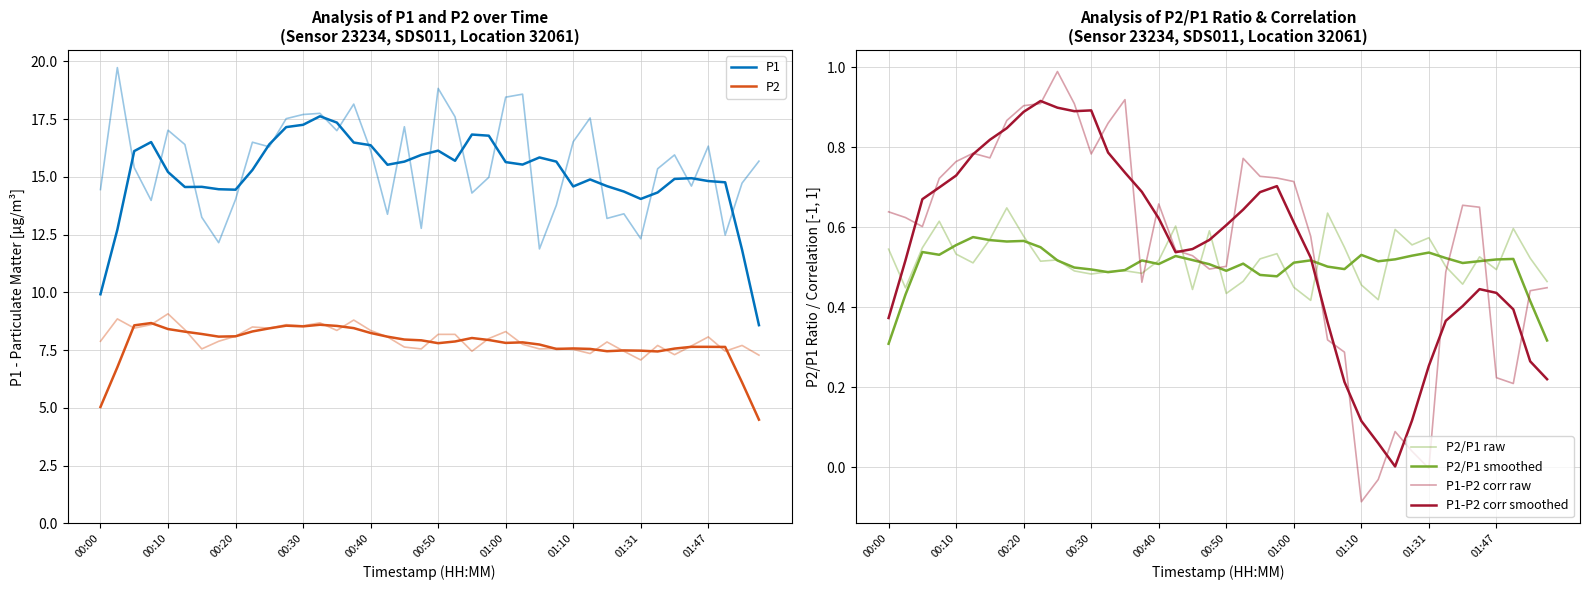

Which series has the largest range (max minus min)?

P1